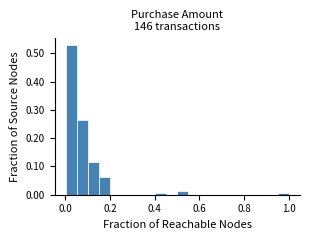

Read against the x-axis, roughly where is the centre of the tallest bar?

0.02